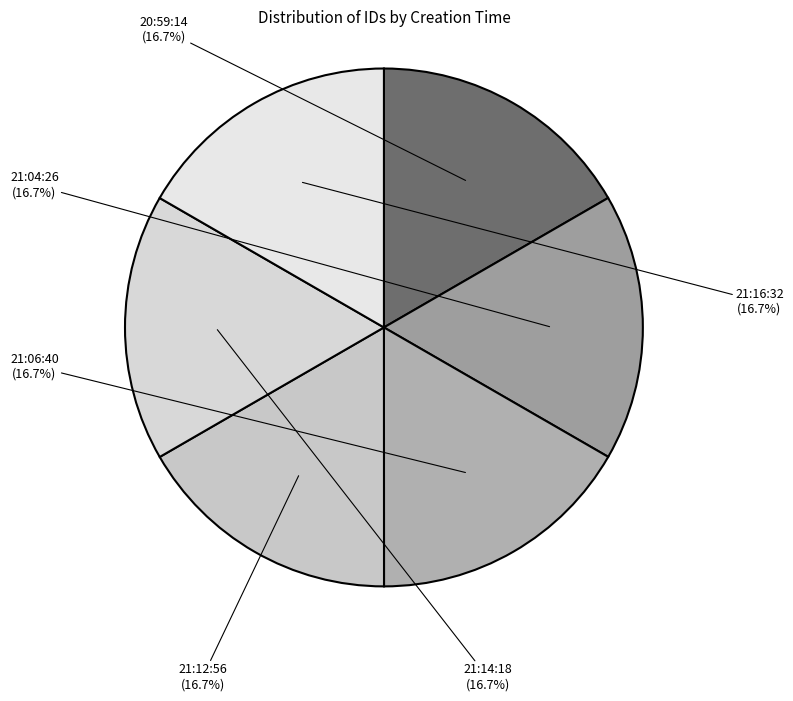

Count the number of slices in the pie.

6